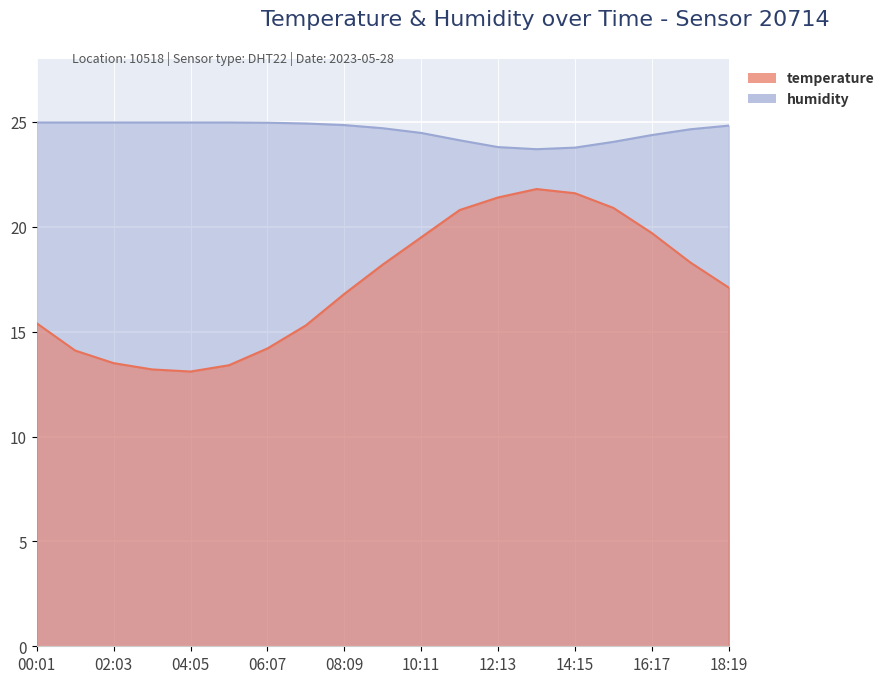

True or false: temperature and humidity intersect in this chart.

False